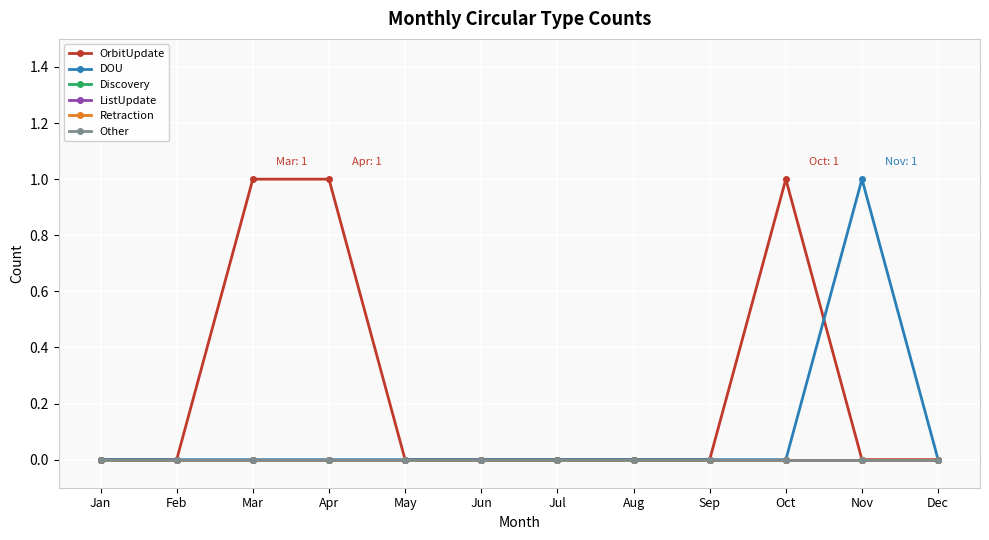

True or false: ListUpdate has more than 0 points higher than both neighbors.

False